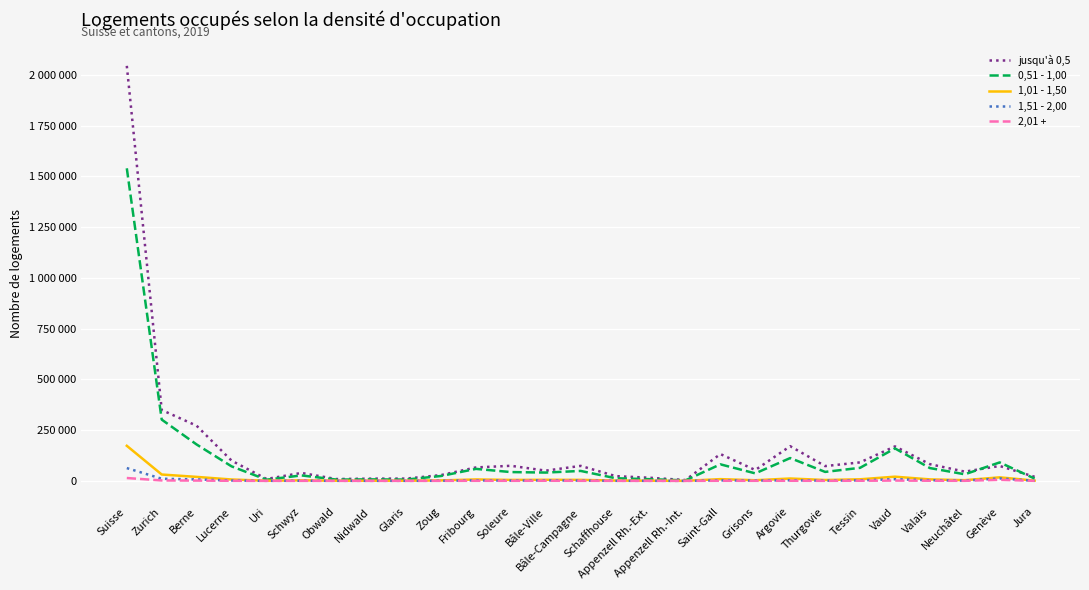

What position from the right is Grisons?

9